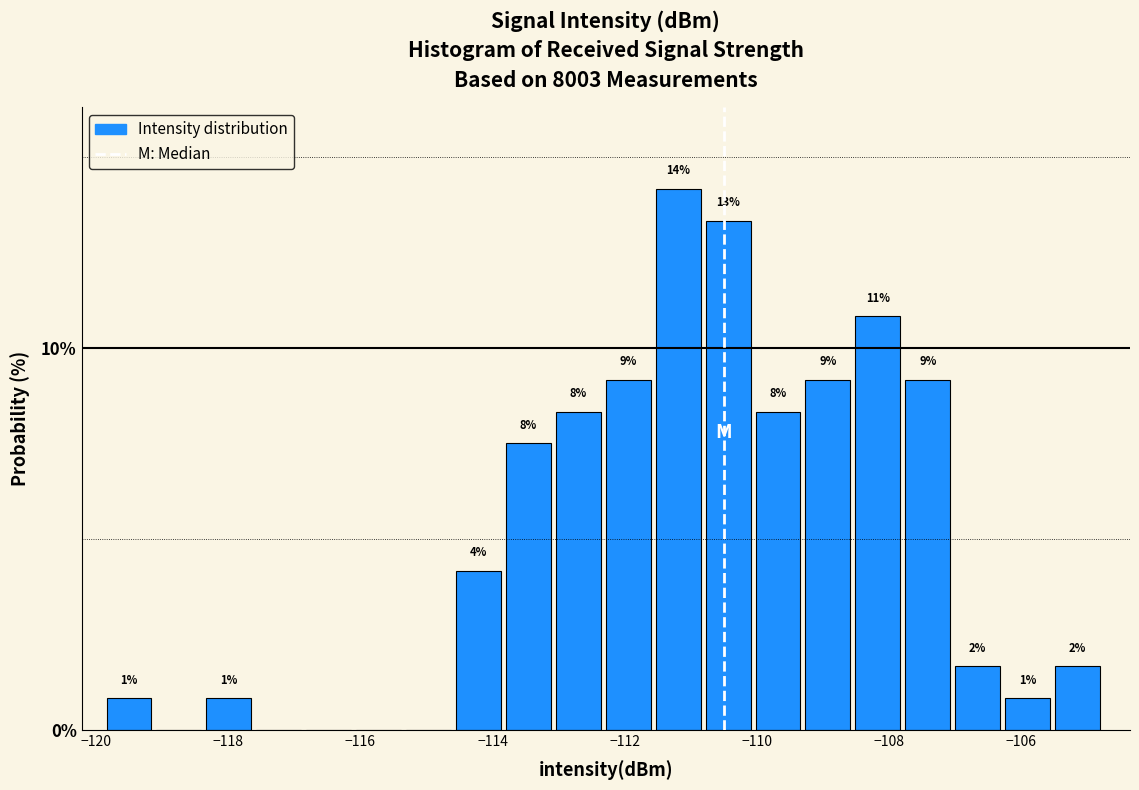

Around what value on the x-axis is the tallest bar? Give the approximate position of its centre, as read against the axis.

-111.2